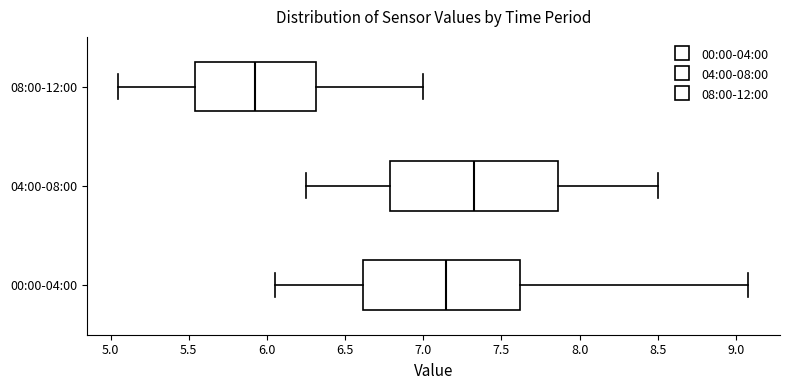

Where does the left whisker of the box for 00:00-04:00 end on the x-axis? The values are not printed on the chart, so give them approximately, as read against the axis.

6.05